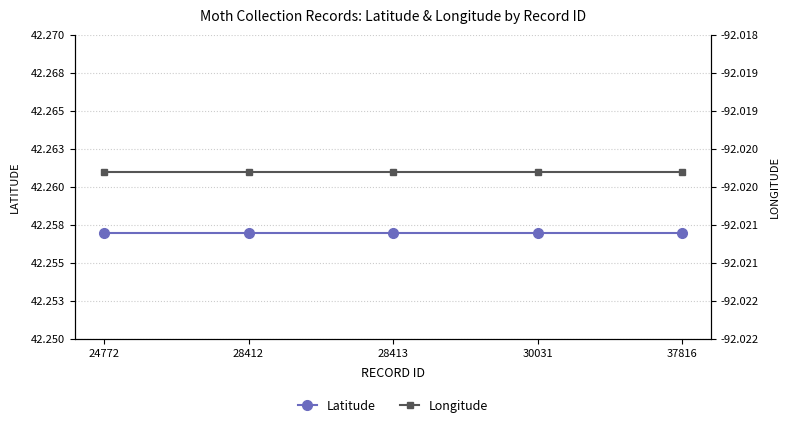

True or false: Latitude and Longitude cross at least once.

False